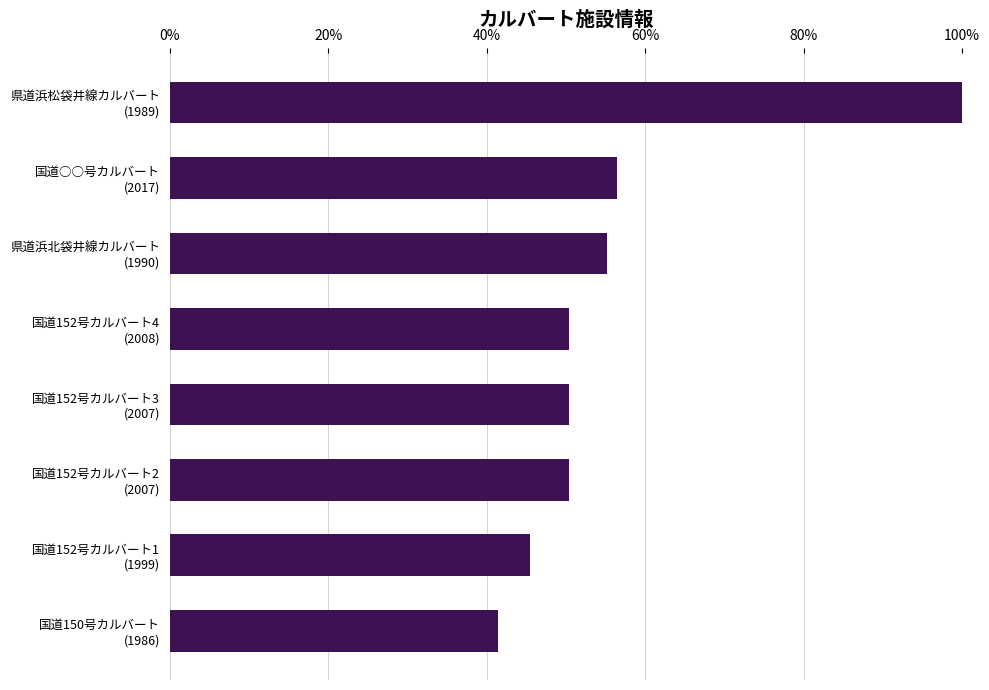

Does the chart contain stacked bars?

No